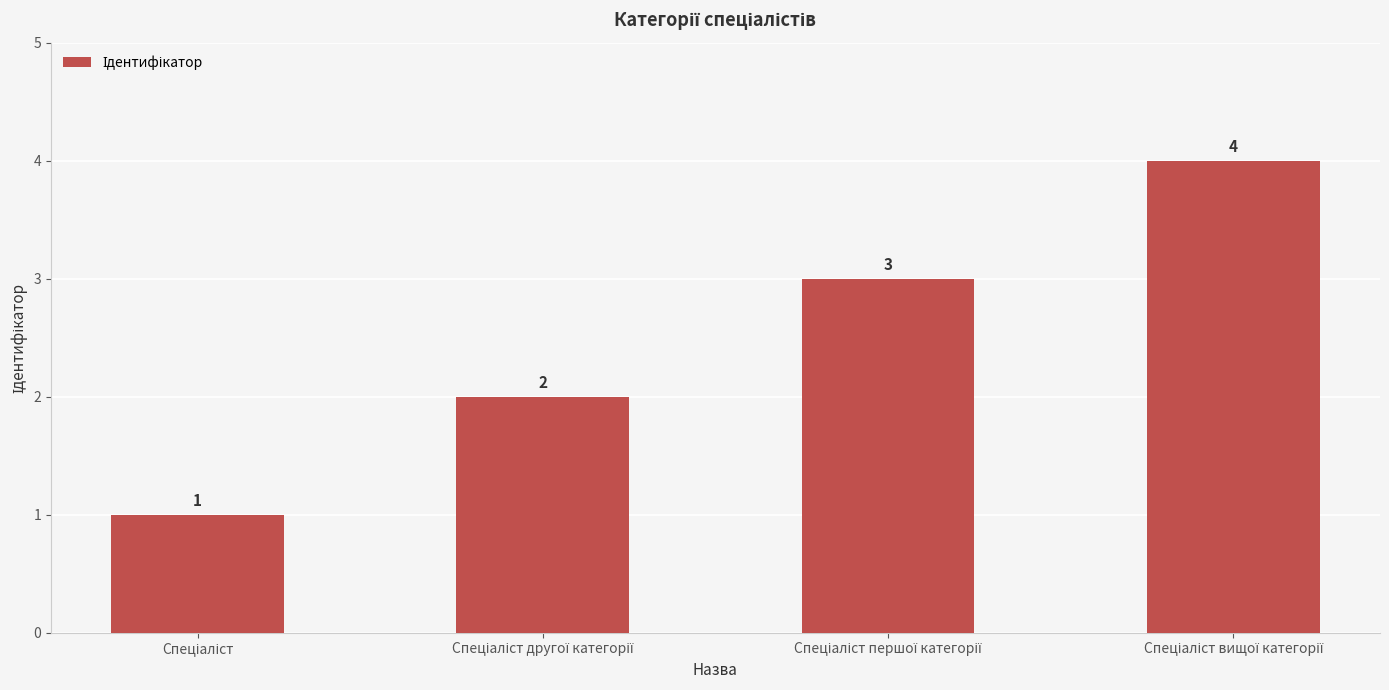

What is the value of the 3rd bar from the left?

3